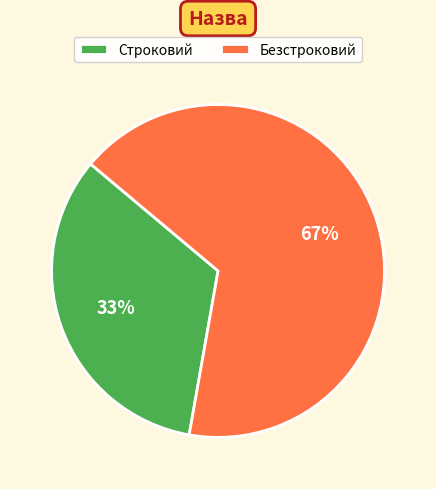

To the nearest percent, what portion does Безстроковий represent?

67%